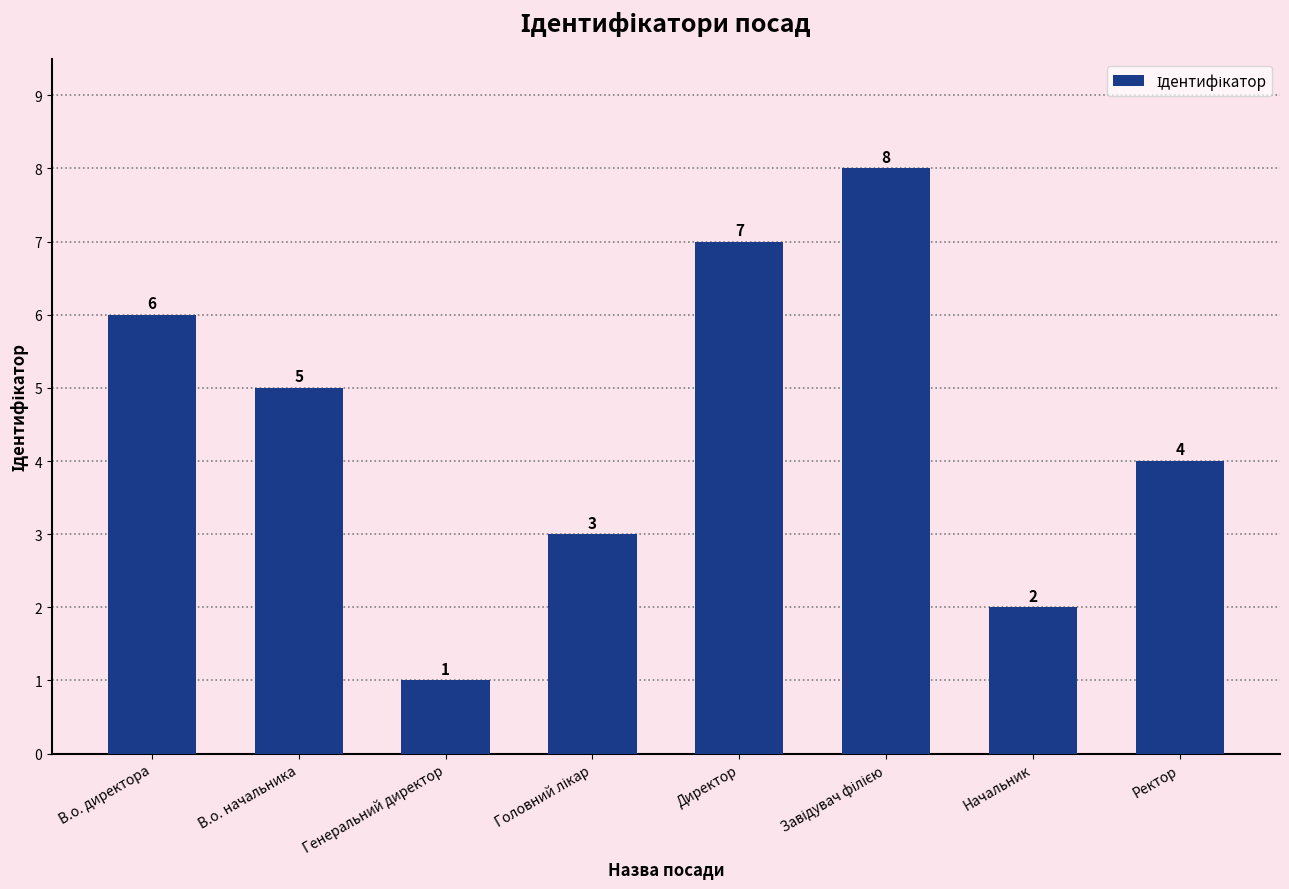

What is the label of the 7th bar from the right?

В.о. начальника